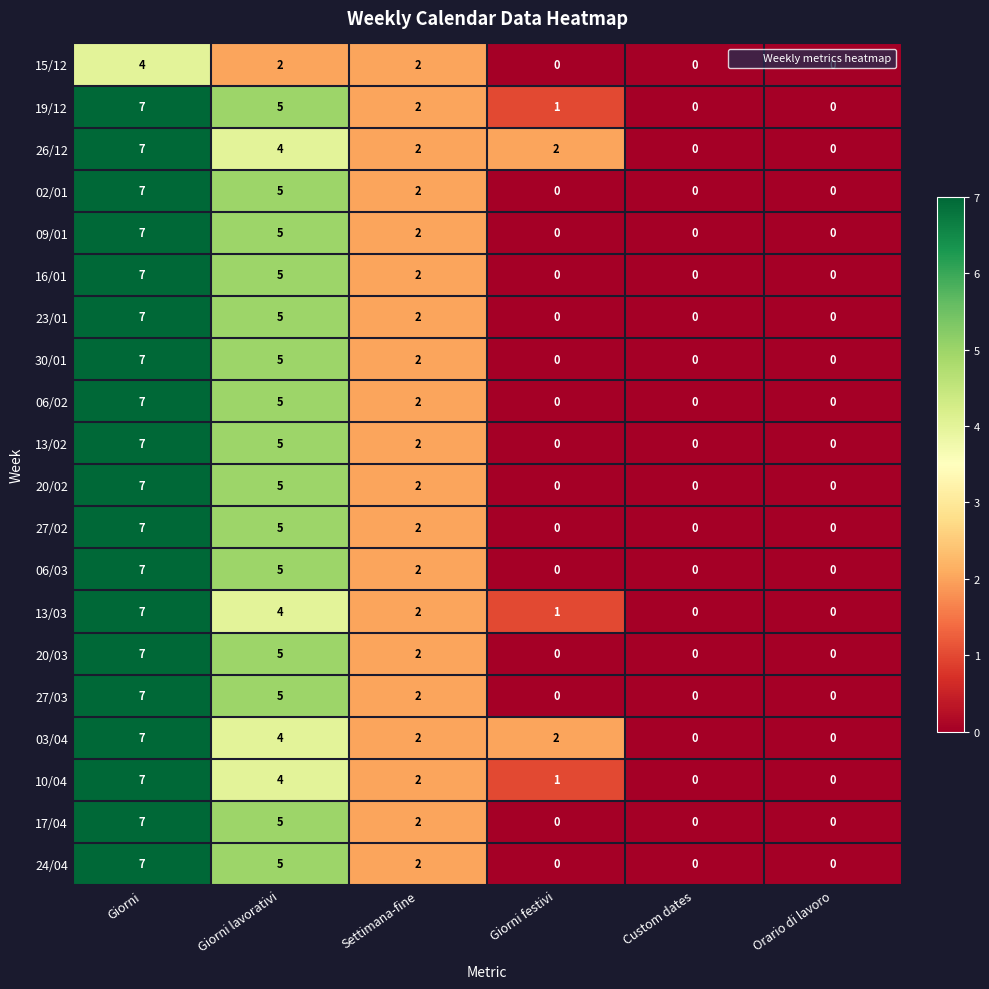

What is the maximum value shown in the chart?

7